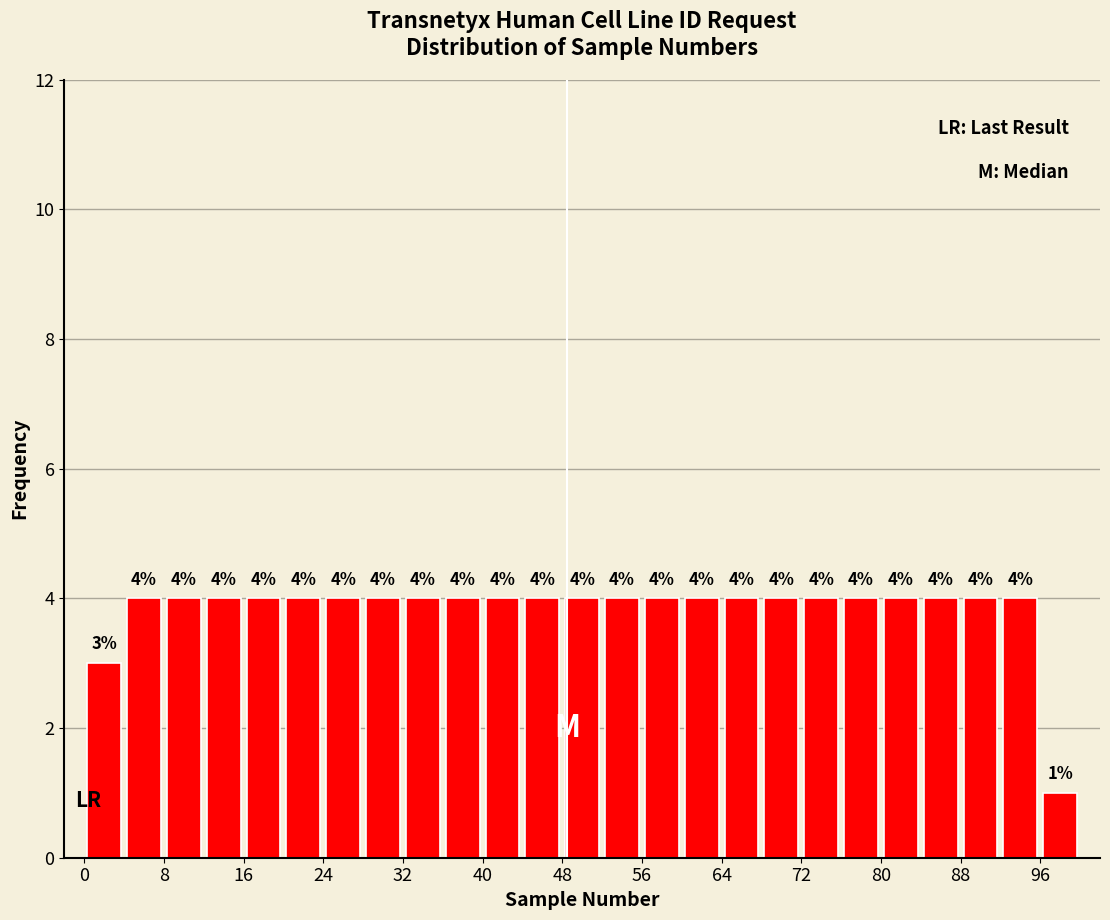

Reading left to right, list every bar in this chart as the range it spans on the x-axis followed by its height.

0 to 4: 3
4 to 8: 4
8 to 12: 4
12 to 16: 4
16 to 20: 4
20 to 24: 4
24 to 28: 4
28 to 32: 4
32 to 36: 4
36 to 40: 4
40 to 44: 4
44 to 48: 4
48 to 52: 4
52 to 56: 4
56 to 60: 4
60 to 64: 4
64 to 68: 4
68 to 72: 4
72 to 76: 4
76 to 80: 4
80 to 84: 4
84 to 88: 4
88 to 92: 4
92 to 96: 4
96 to 100: 1